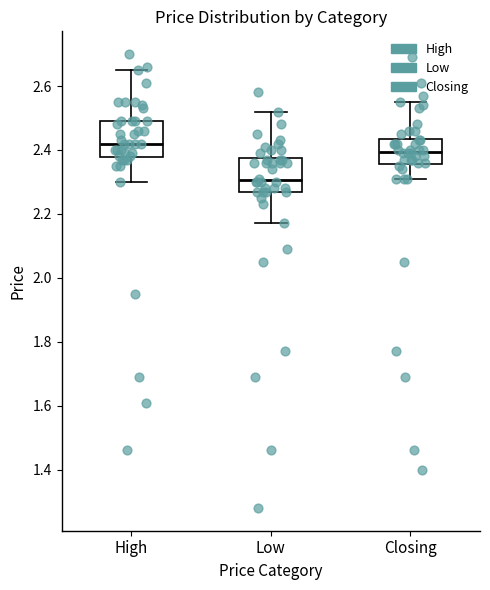

Reading left to right, transcribe this box plot: for each box, give where its median line is, the range the box spans, and where its two whiskers end, as read against the y-axis. The values are not printed on the chart, so give them approximately, as read against the axis.

High: median 2.42, box 2.38 to 2.50, whiskers 2.30 to 2.66
Low: median 2.30, box 2.28 to 2.38, whiskers 2.18 to 2.52
Closing: median 2.40, box 2.36 to 2.44, whiskers 2.32 to 2.56